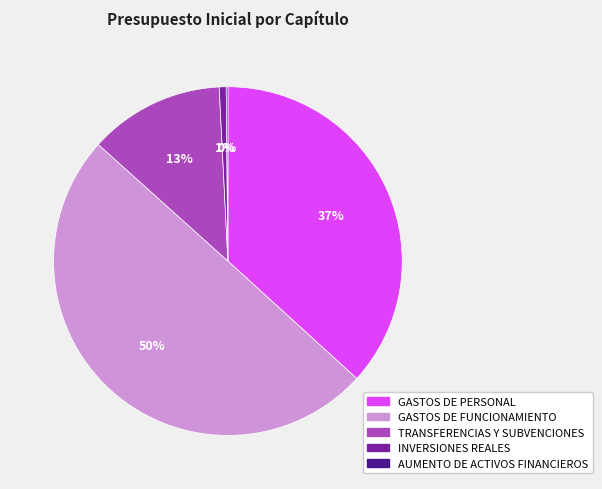

Which has a higher value, GASTOS DE FUNCIONAMIENTO or TRANSFERENCIAS Y SUBVENCIONES?

GASTOS DE FUNCIONAMIENTO